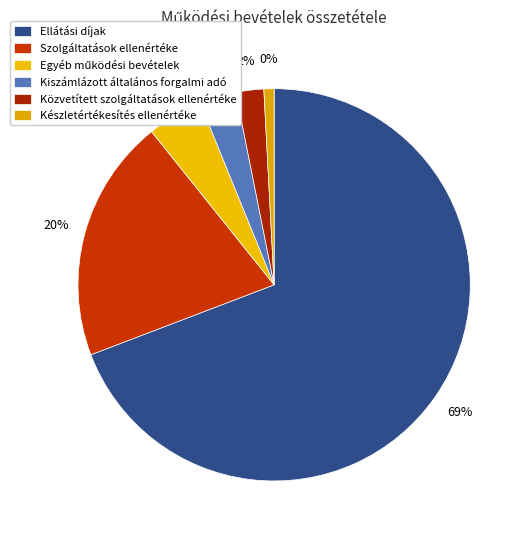

What is the smallest slice in the pie chart?

Készletértékesítés ellenértéke